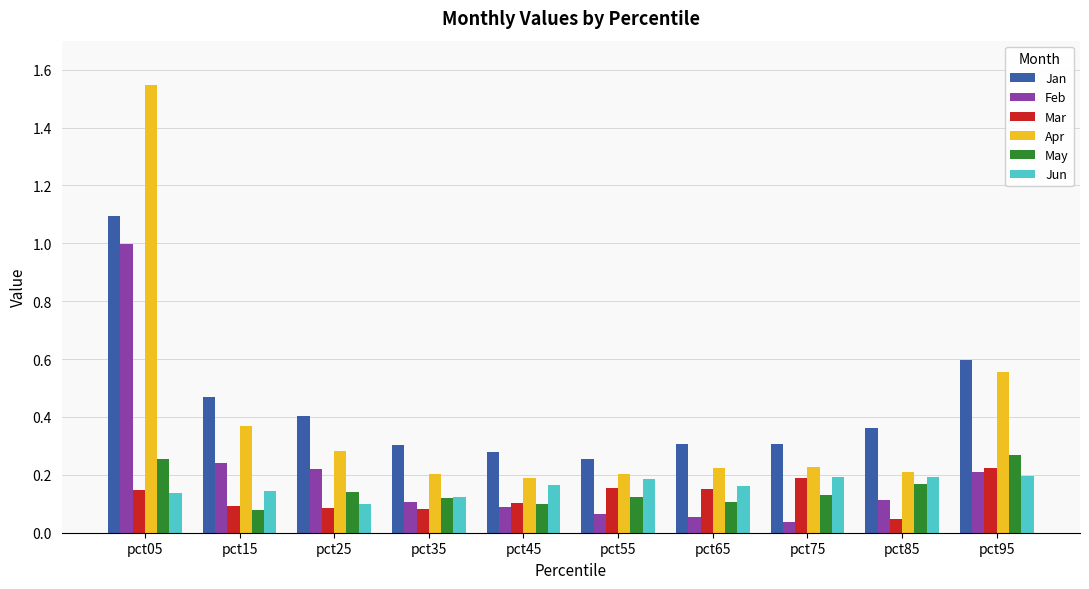

At which label does Jan reach its minimum?

pct55